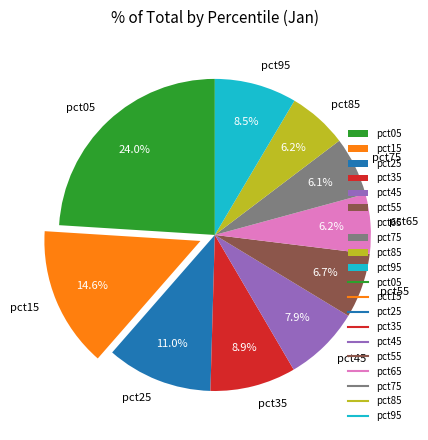

The pct75 slice represents 12% of the pie. True or false?

False